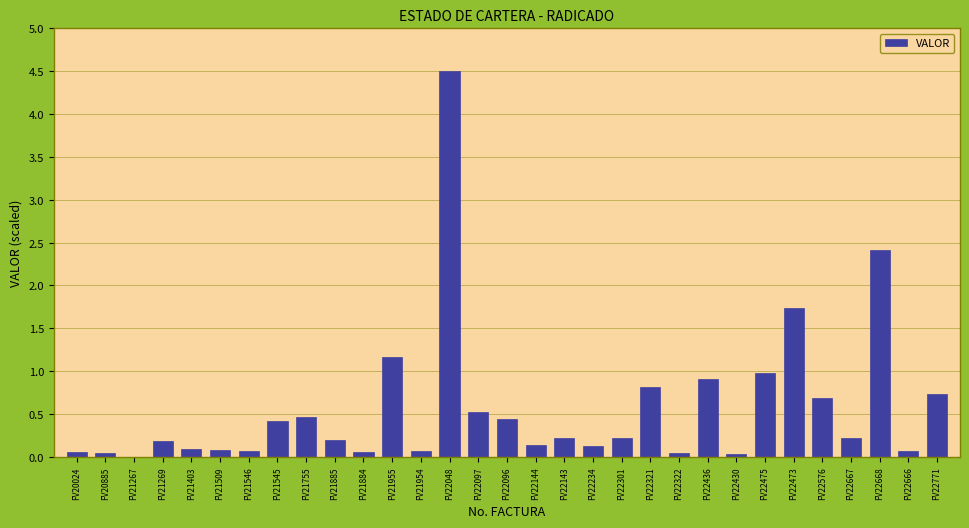

What is the sum of all values?

17.7